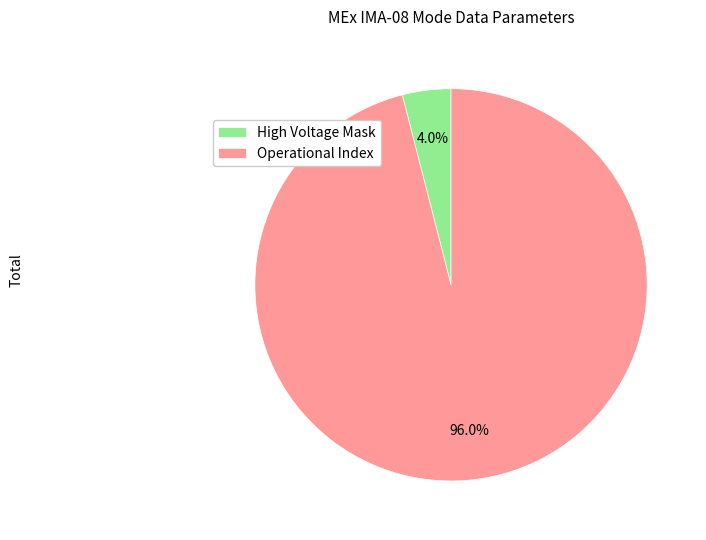

Which slice represents more than half of the pie?

Operational Index